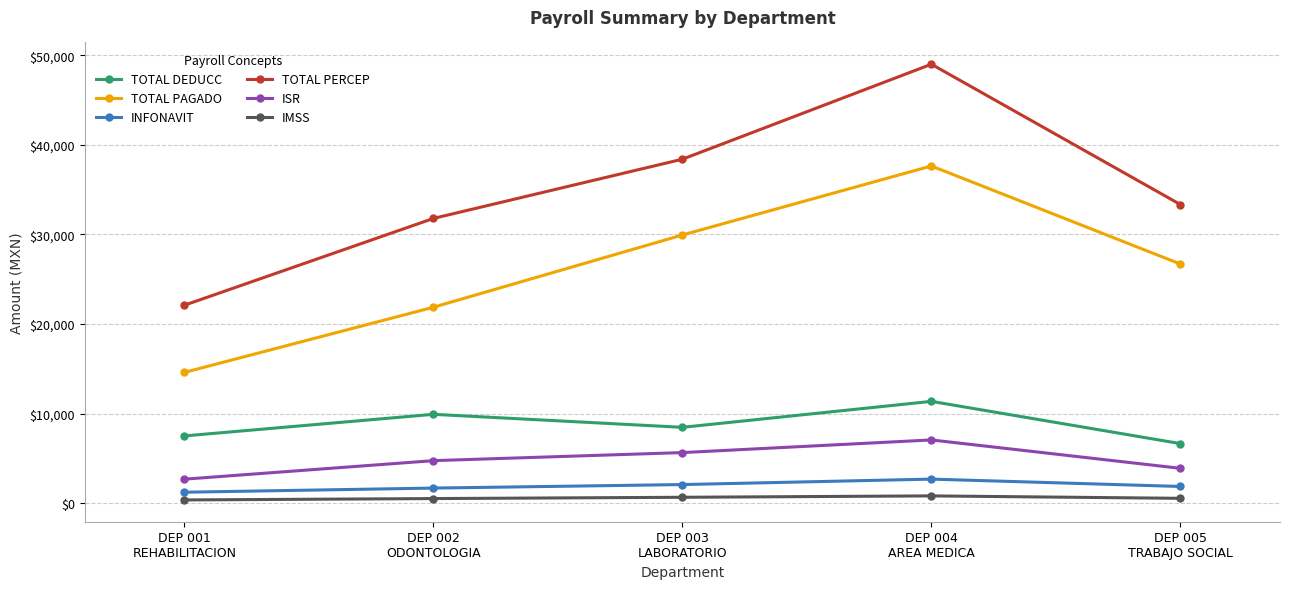

True or false: IMSS and TOTAL PAGADO cross at least once.

False